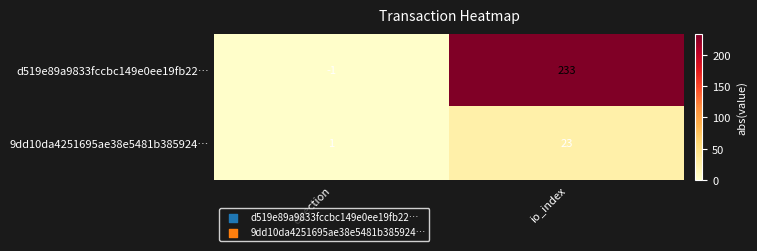

Count the number of categories in the chart.

2